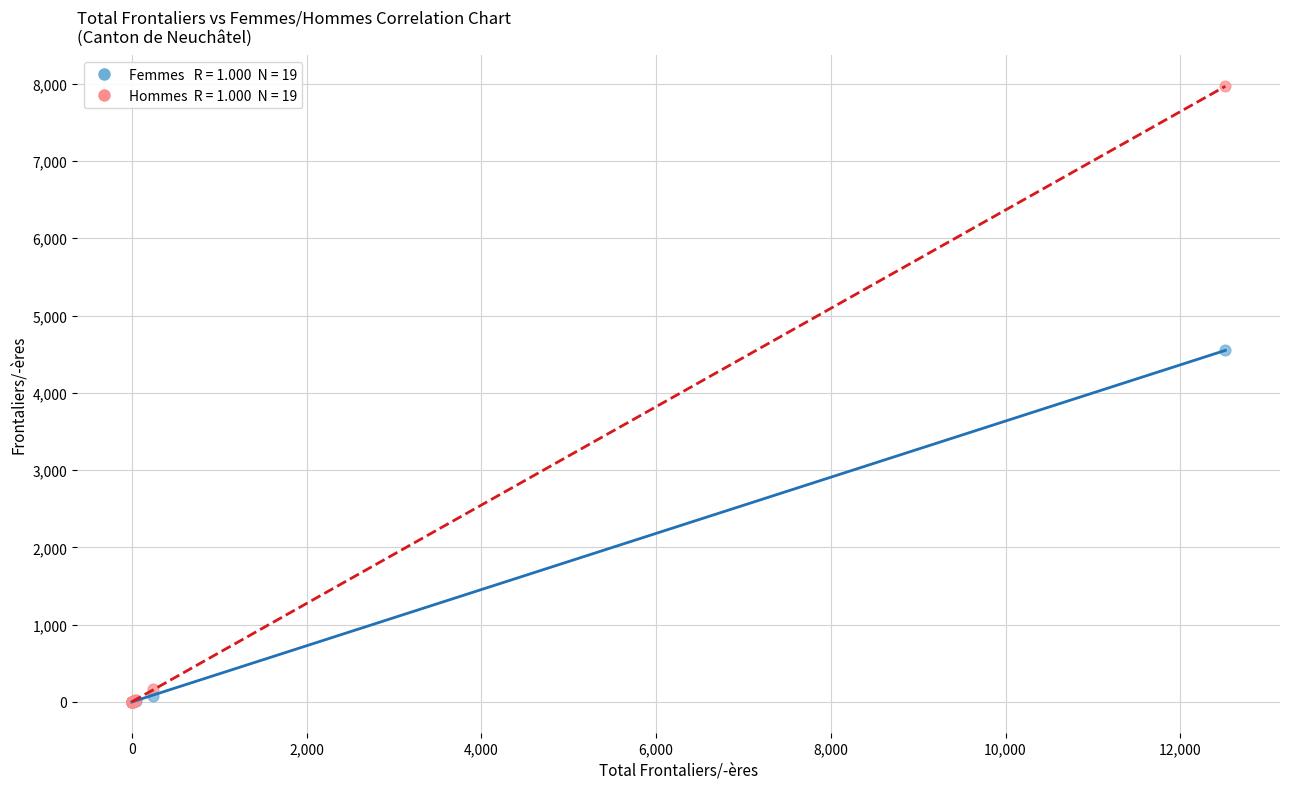

Across all series, what Y value is closest to 3983?

4549